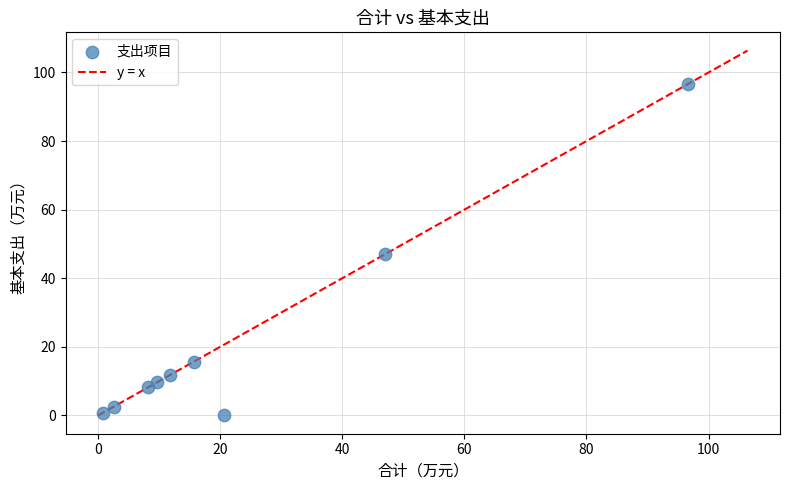

What is the average X value?

23.7